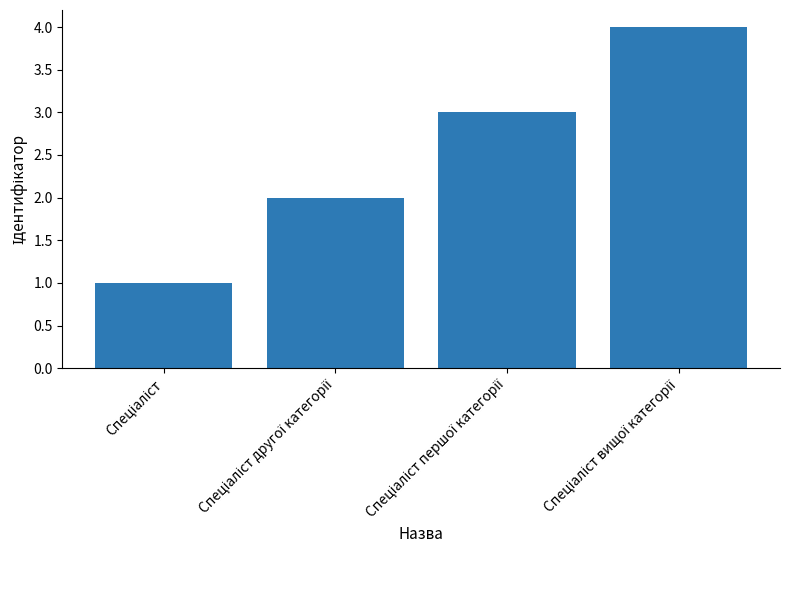

What is the difference between the maximum and minimum values?

3